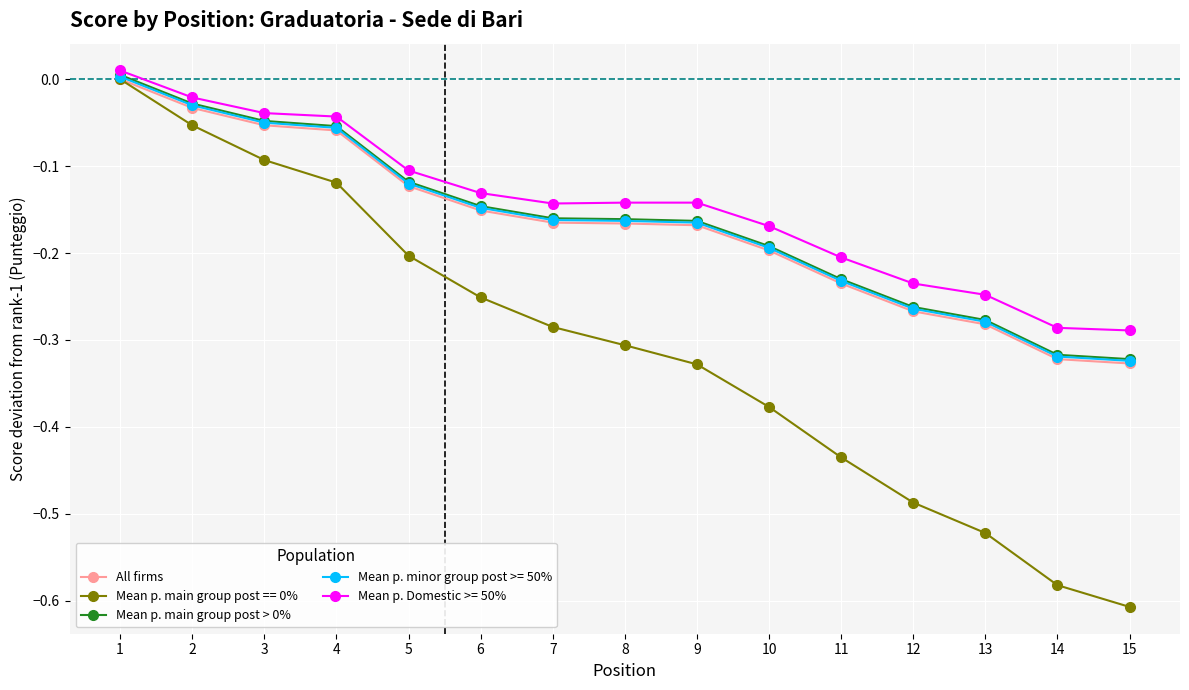

Is the value of Mean p. minor group post >= 50% at 12 greater than the value of Mean p. main group post == 0% at 12?

Yes